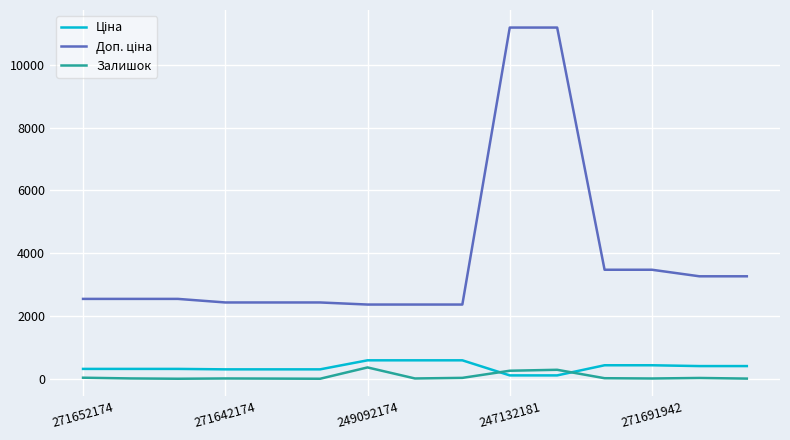

How many lines are shown in the chart?

3